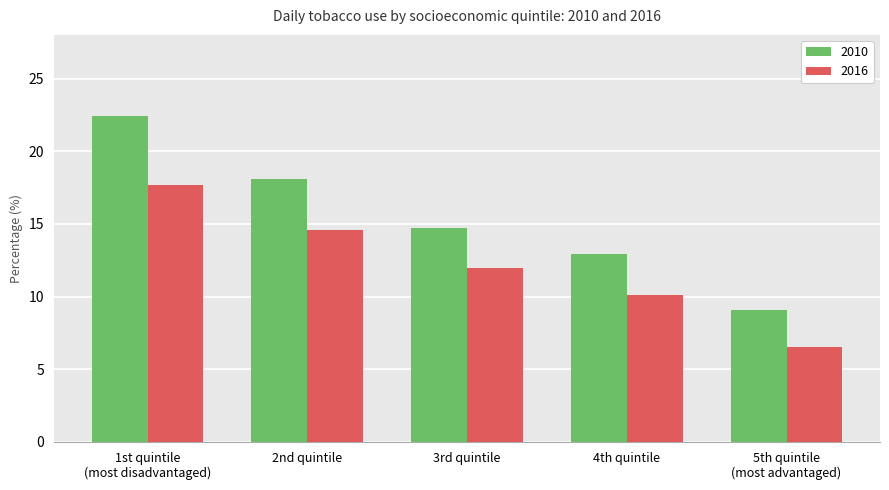

Reading left to right, list all the values displayed in this chart.

2010: 22.4	18.1	14.7	12.9	9.1
2016: 17.7	14.6	12.0	10.1	6.5